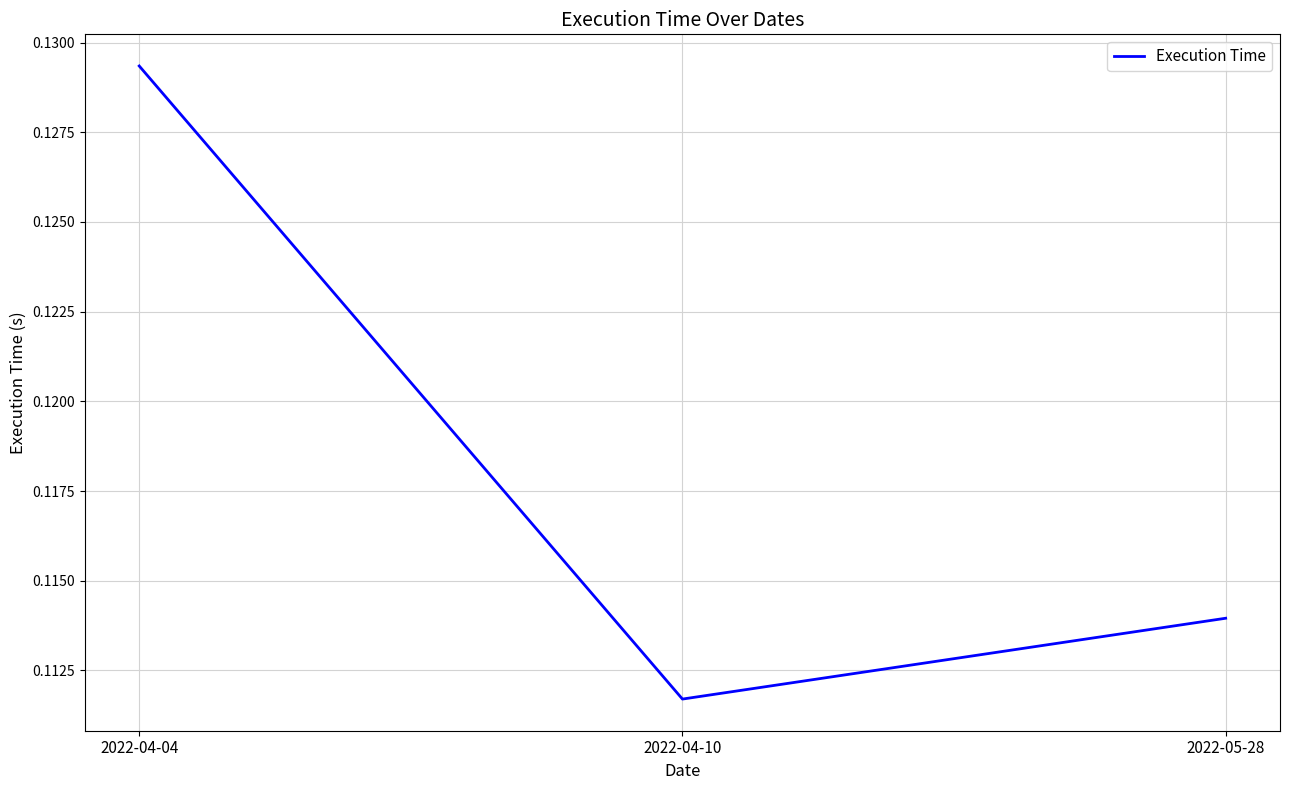

Rank the categories by value from lowest to highest.

2022-04-10, 2022-05-28, 2022-04-04